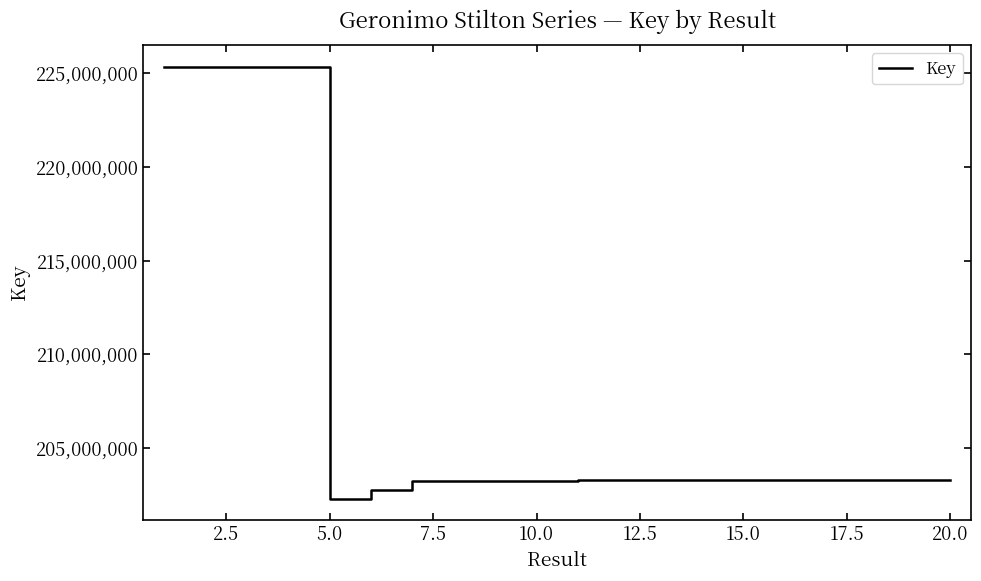

What is the difference between the maximum and minimum values?

23037522